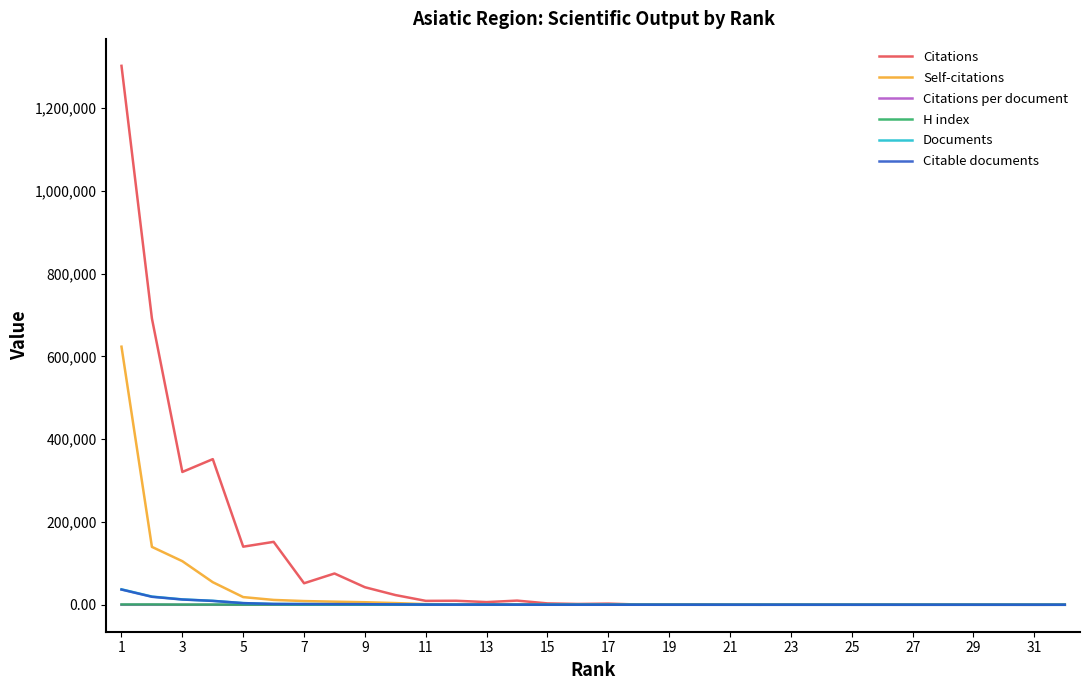

Which series has the largest total across all categories?

Citations